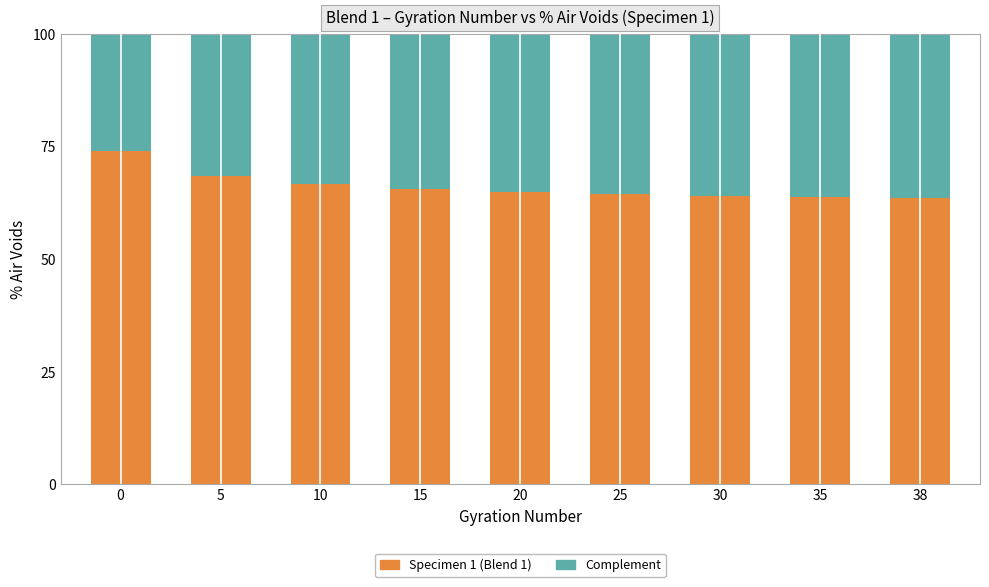

What is the difference between the Specimen 1 (Blend 1) values at 0 and 35?

10.4